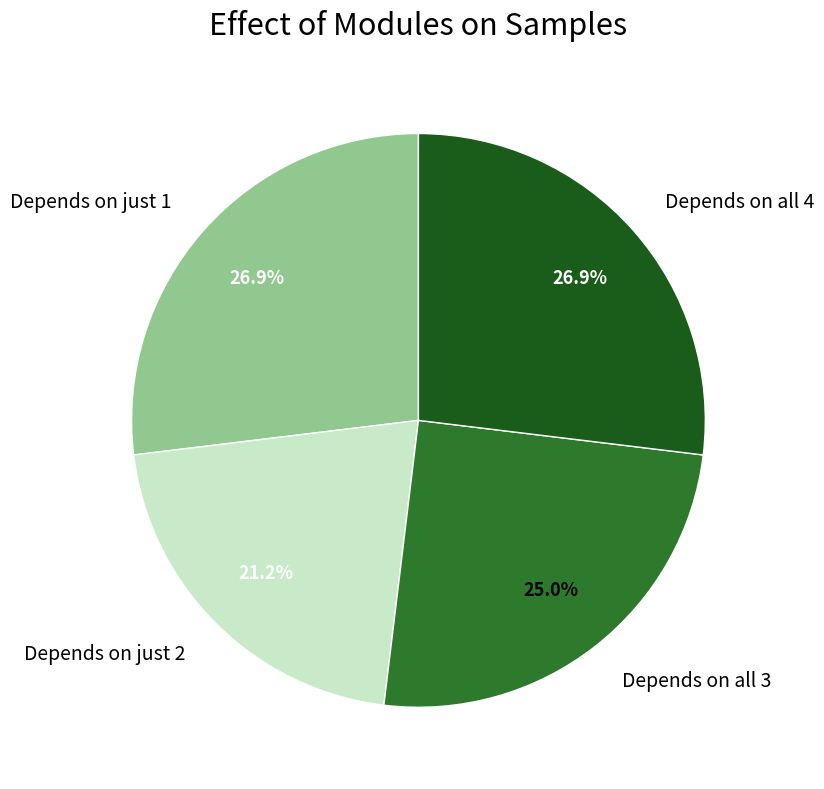

How many segments does this pie chart have?

4